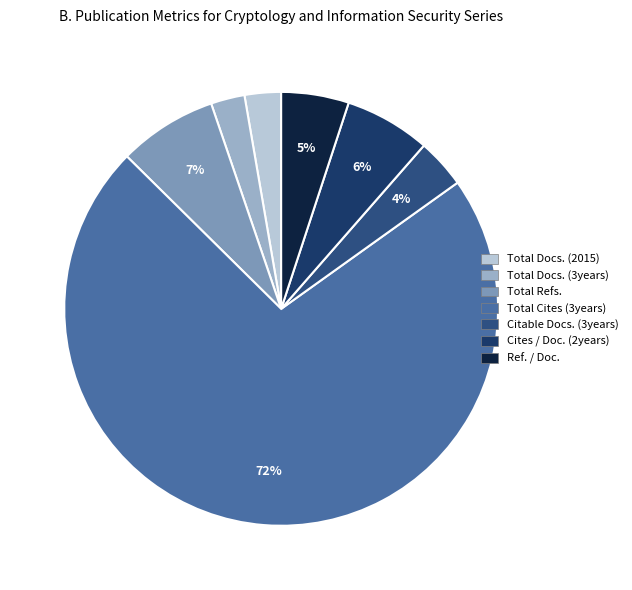

Does Citable Docs. (3years) represent more than half of the total?

No